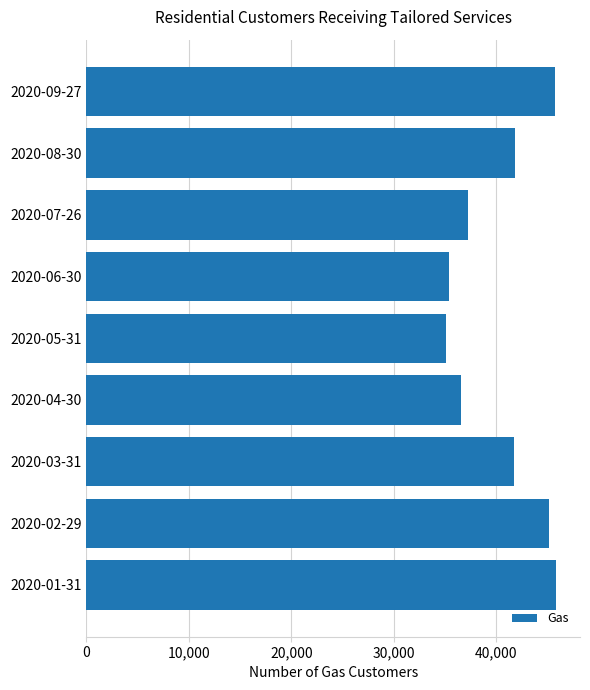

What is the maximum value shown in the chart?

45853